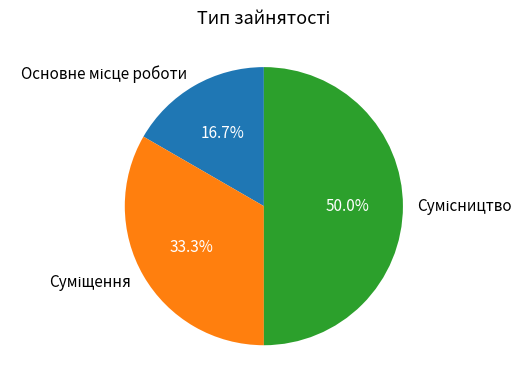

What percentage is the Основне місце роботи slice, to the nearest percent?

17%